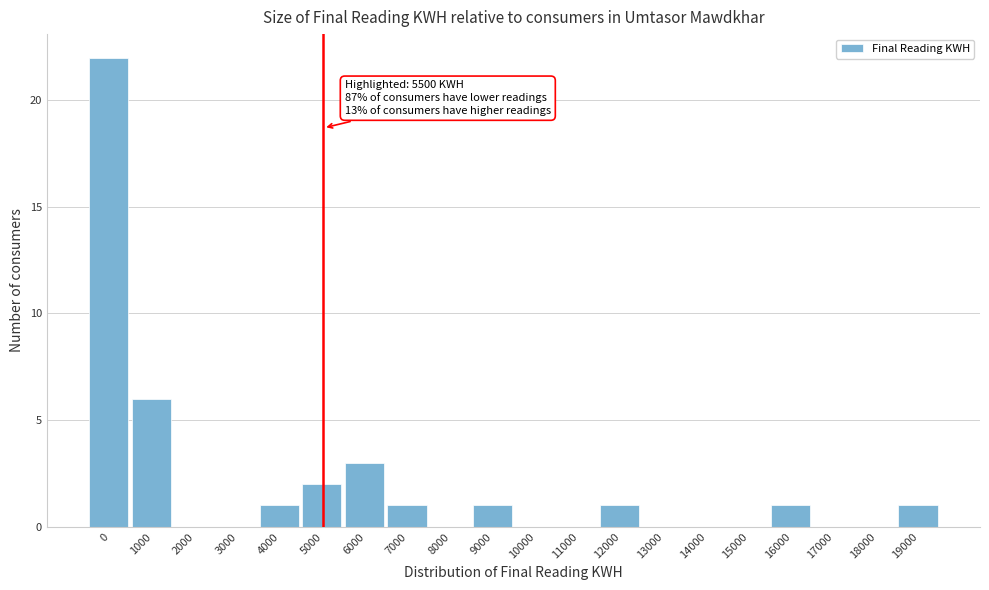

Reading left to right, extract all data points from this chart.

0=22	1000=6	2000=0	3000=0	4000=1	5000=2	6000=3	7000=1	8000=0	9000=1	10000=0	11000=0	12000=1	13000=0	14000=0	15000=0	16000=1	17000=0	18000=0	19000=1